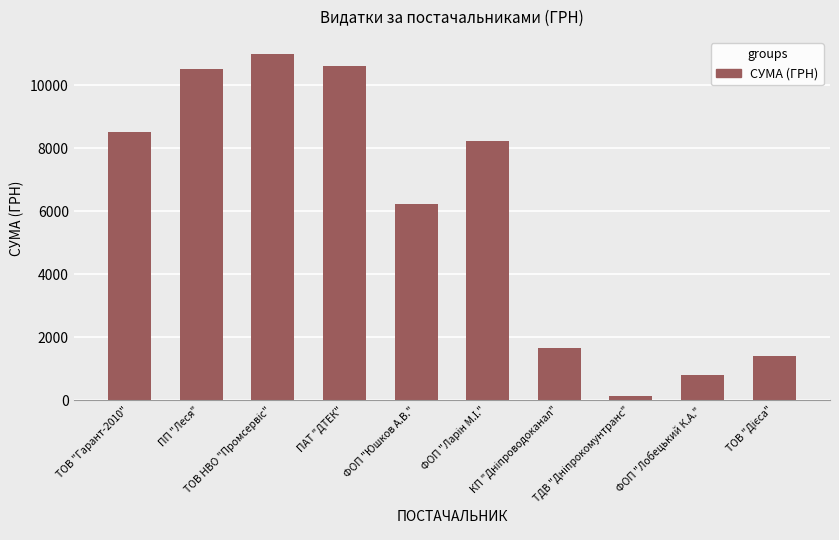

What is the difference between the values at ФОП "Лобецький К.А." and ФОП "Юшков А.В."?

5420.7